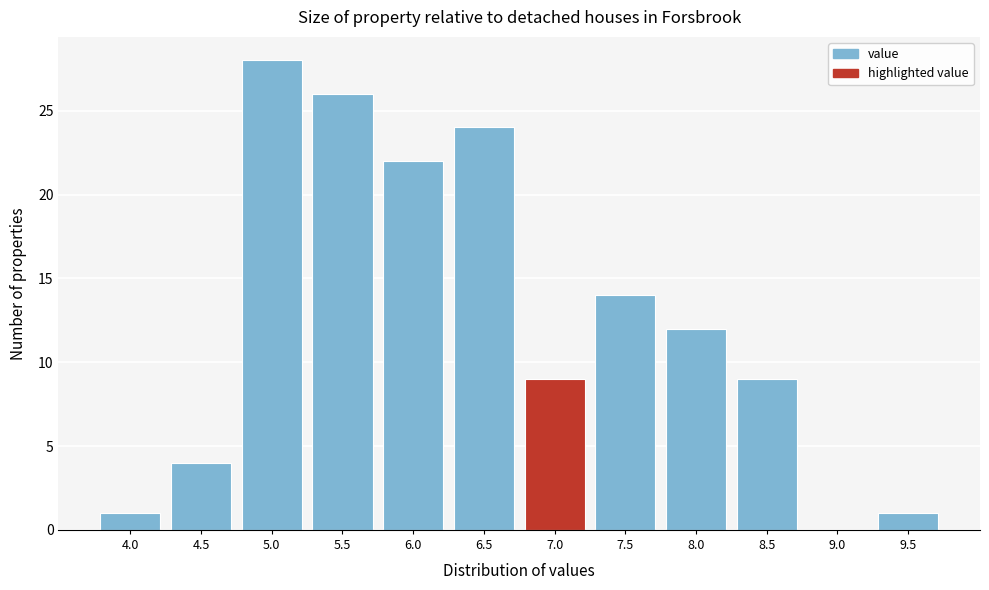

Reading left to right, list all the values displayed in this chart.

4.0=1	4.5=4	5.0=28	5.5=26	6.0=22	6.5=24	7.0=9	7.5=14	8.0=12	8.5=9	9.0=0	9.5=1